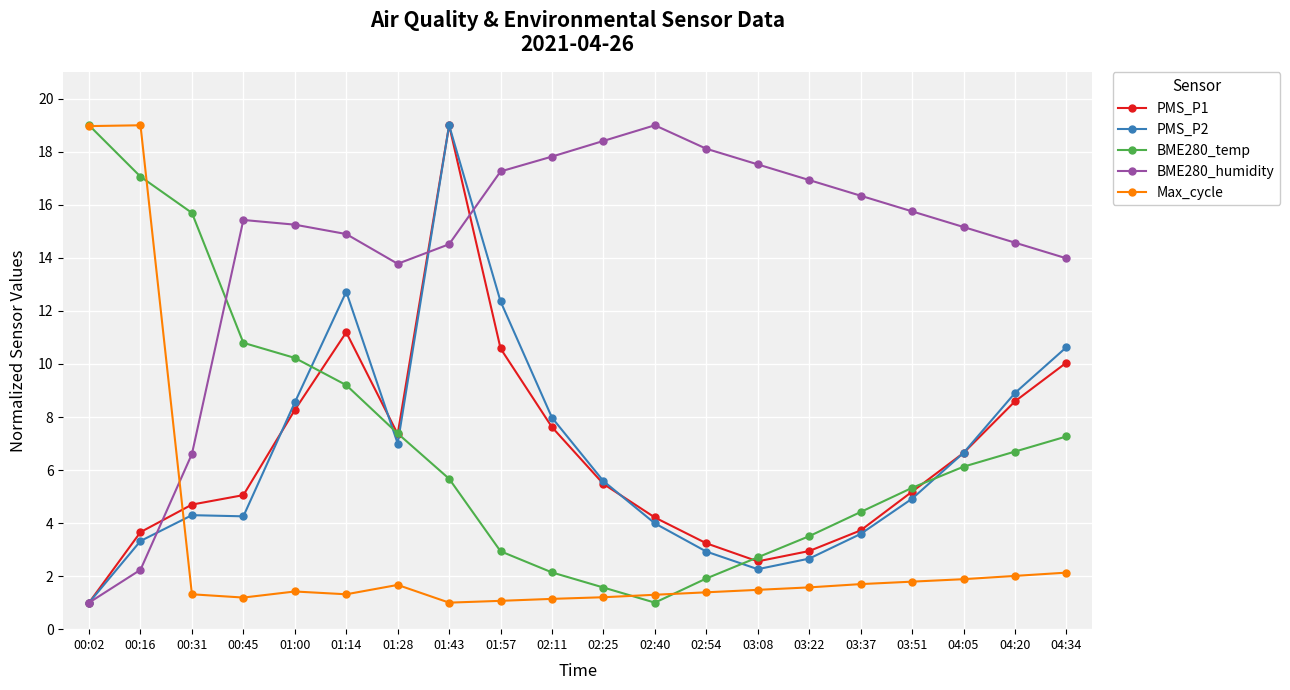

What is the label of the 7th point from the right?

03:08